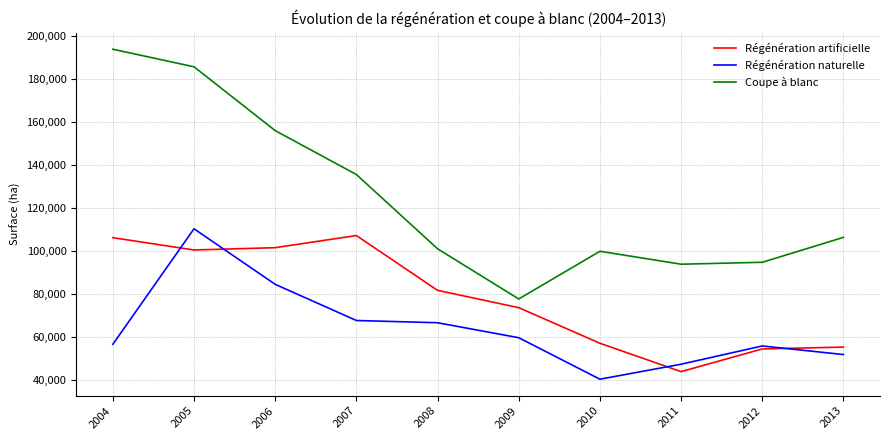

Which label corresponds to the largest value in the chart?

2004